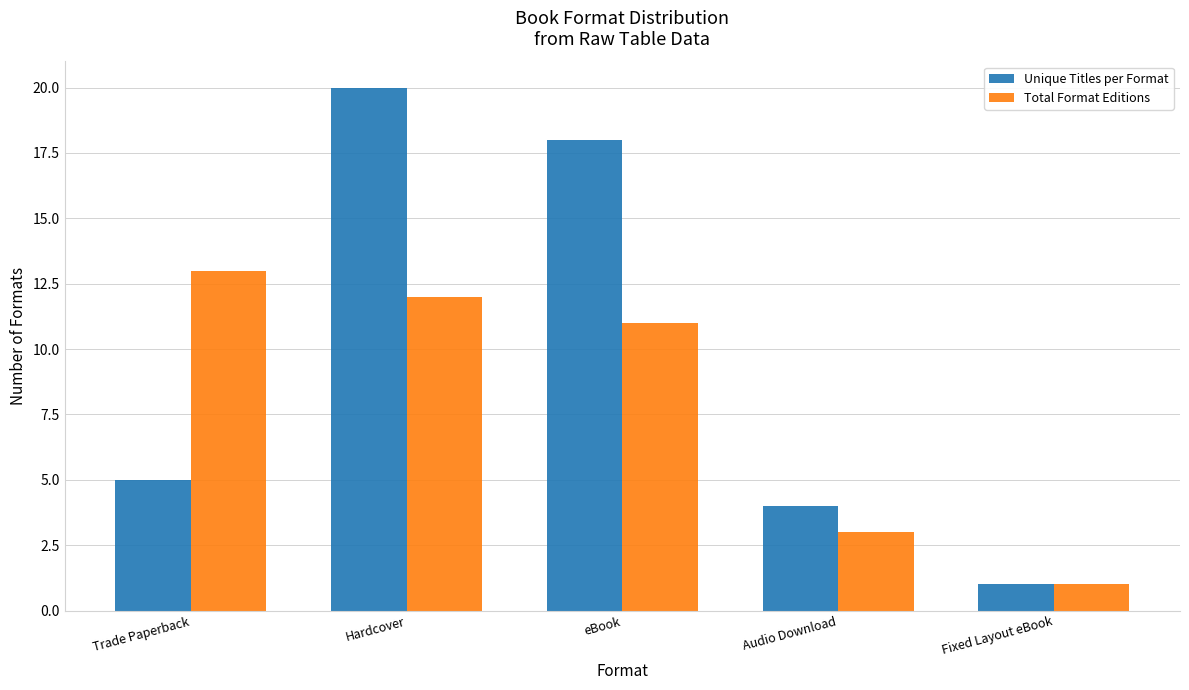

What is the total value across all series at Hardcover?

32